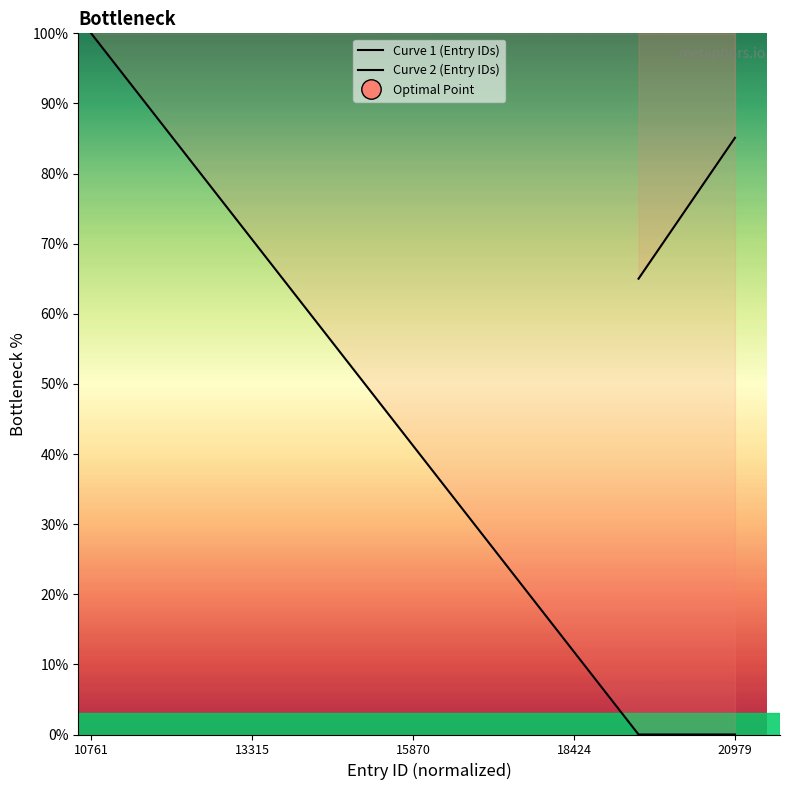

Is this an area chart (filled region under the line)?

No